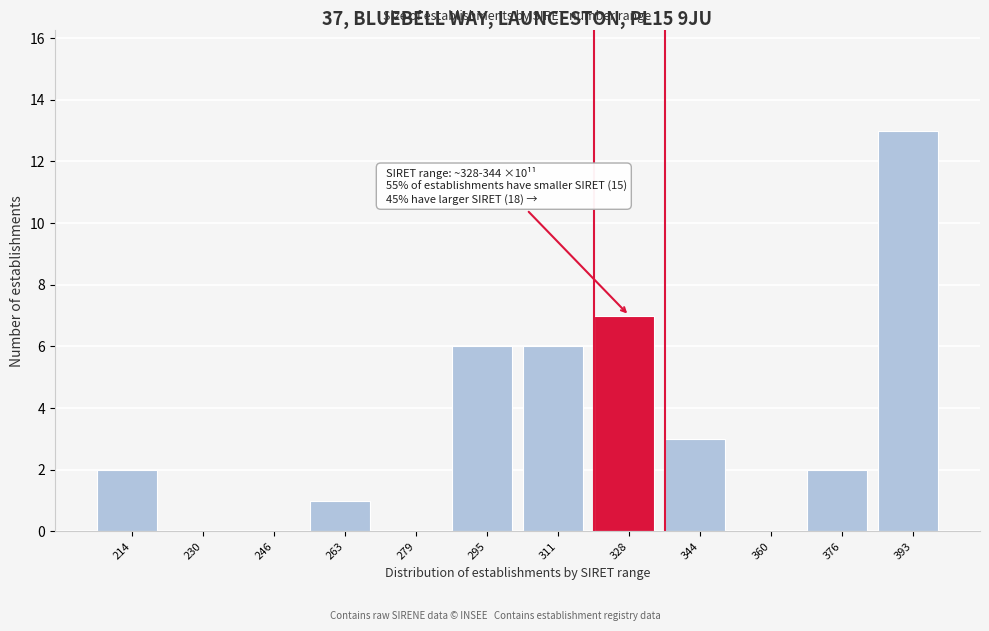

Reading right to left, what are all the values shown in this chart?

393=13	376=2	360=0	344=3	328=7	311=6	295=6	279=0	263=1	246=0	230=0	214=2